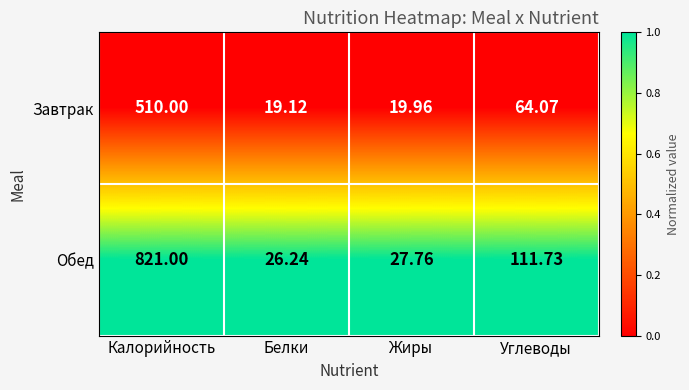

Between Жиры and Углеводы, which series saw the biggest shift?

Обед